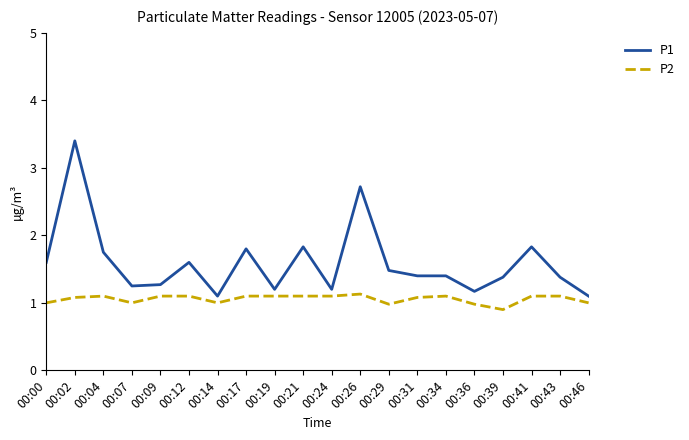

Is it true that P2 equals 1.1 at 00:41?

True